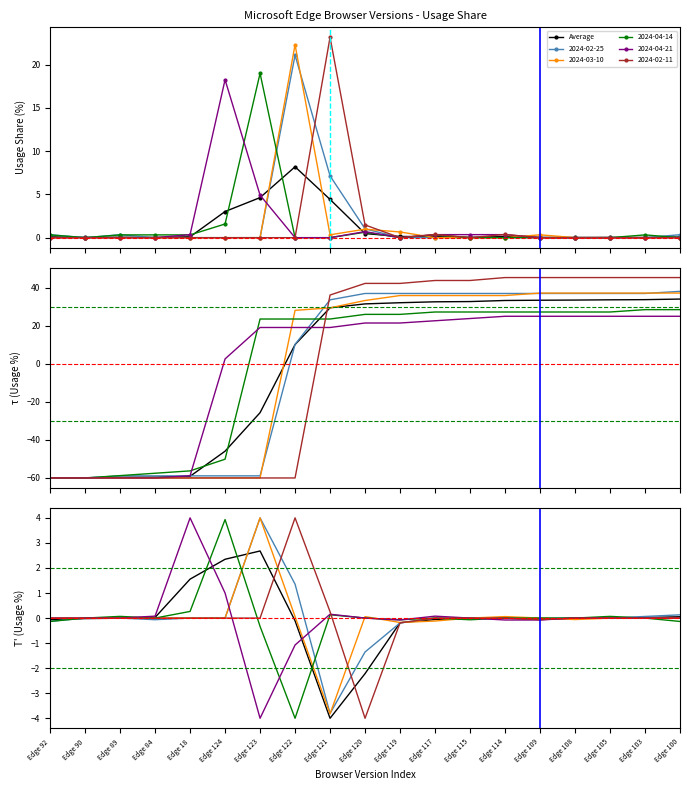

True or false: the data shows -0.0 at Edge 89.

True